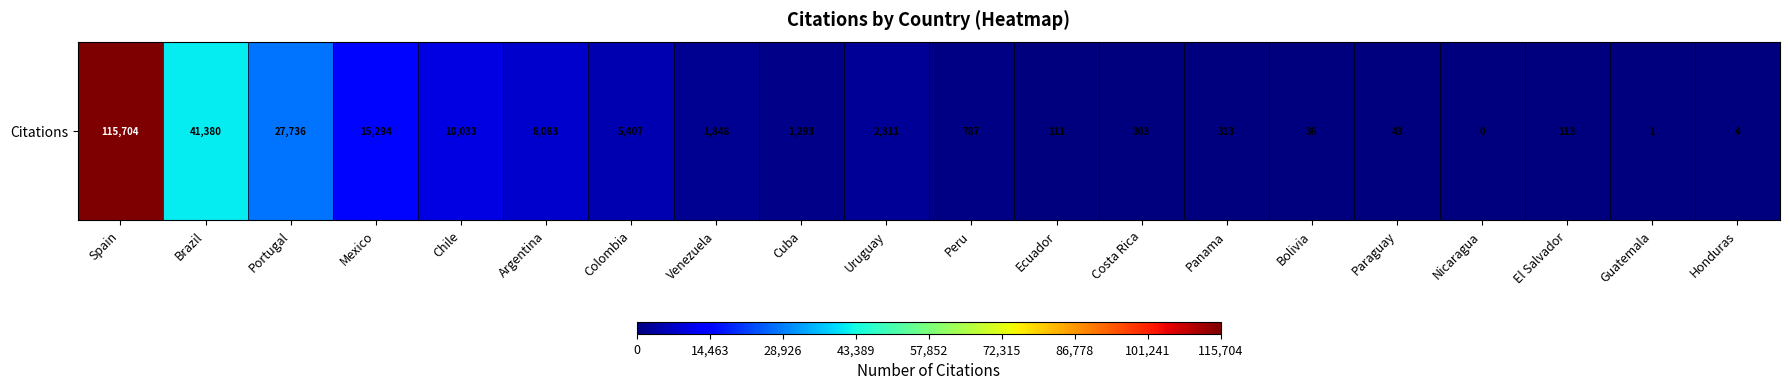

What is the sum of all values?

230800